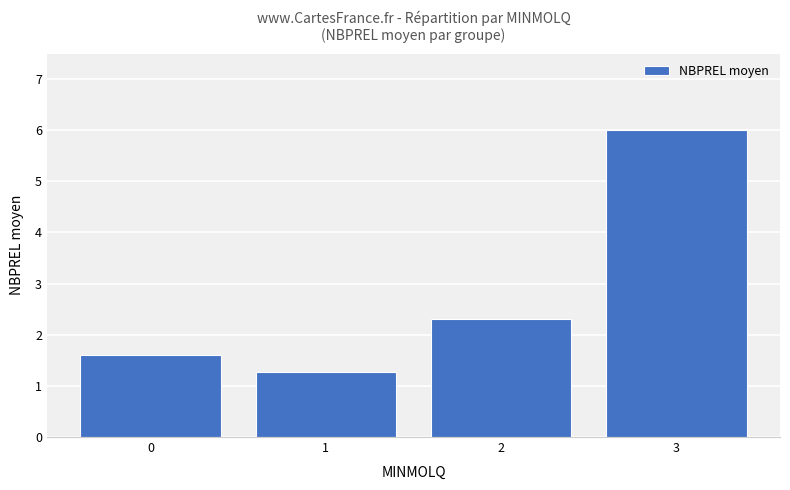

Rank the categories by value from lowest to highest.

1, 0, 2, 3